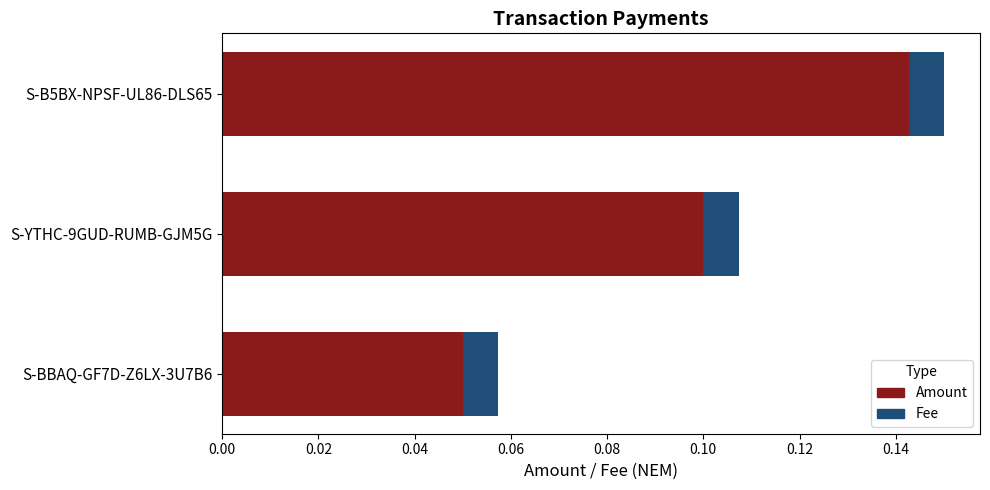

The value of Amount at S-BBAQ-GF7D-Z6LX-3U7B6 is 0.1. True or false?

True